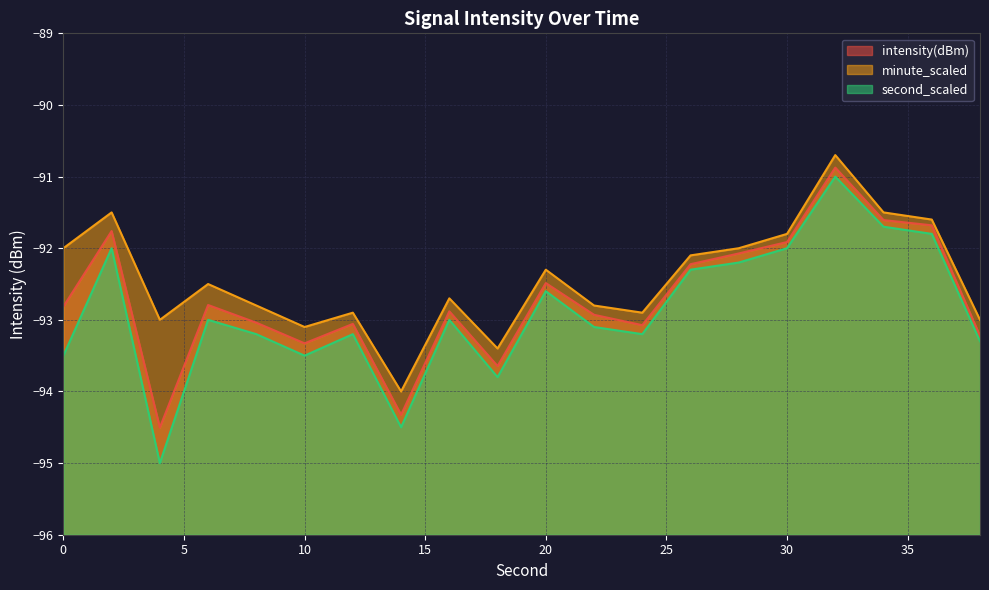

In minute_scaled, how many points are lower than both neighbors (excluding endpoints)?

5